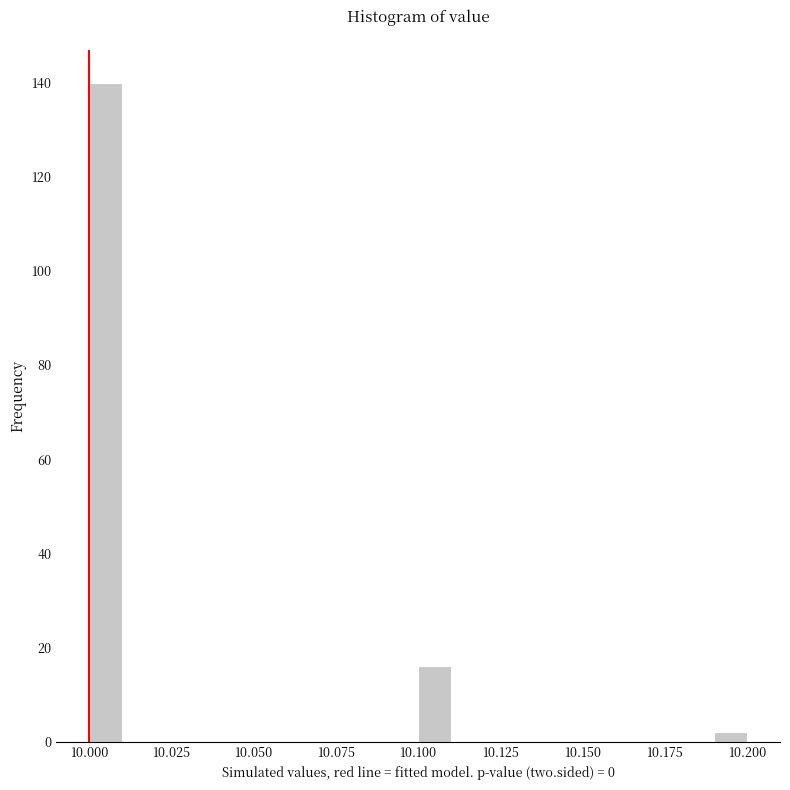

Around what value on the x-axis is the tallest bar? Give the approximate position of its centre, as read against the axis.

10.005